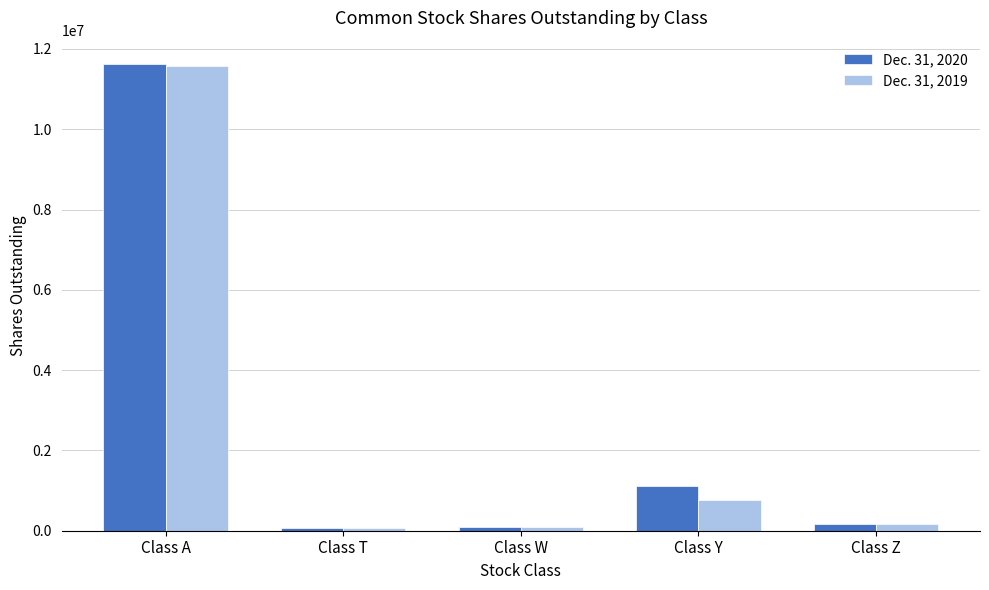

List the series in order of their peak value, lowest first.

Dec. 31, 2019, Dec. 31, 2020